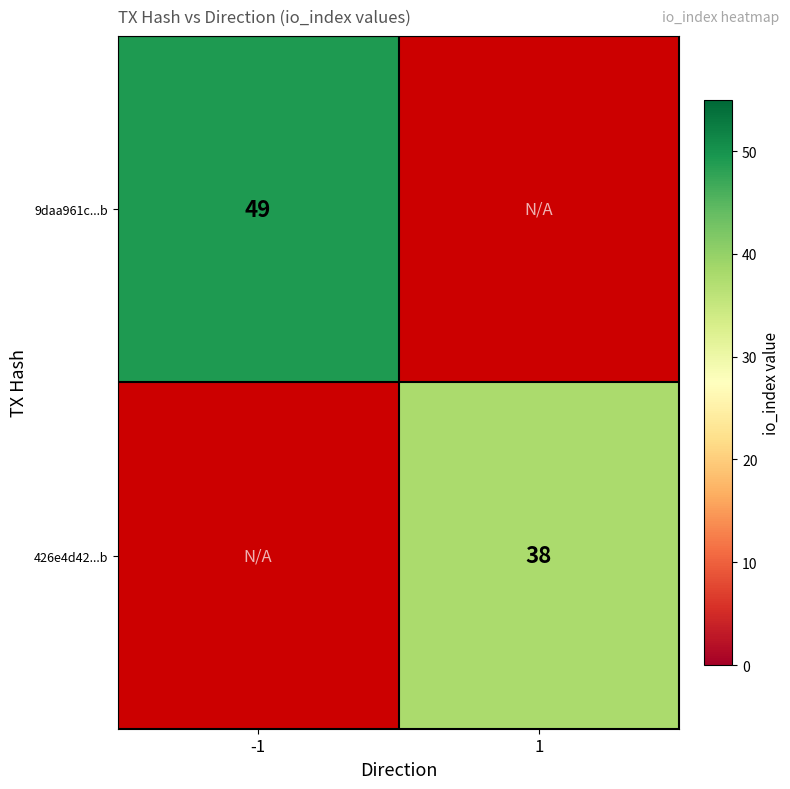

What is the smallest value displayed?

38.0